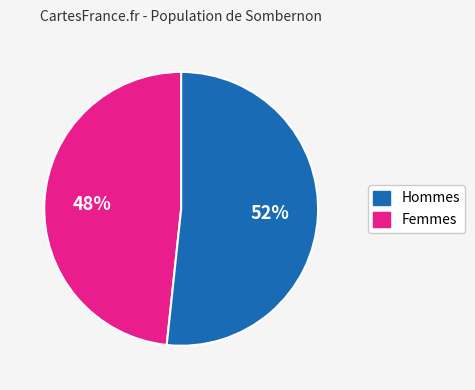

To the nearest percent, what is the average slice percentage?

50%